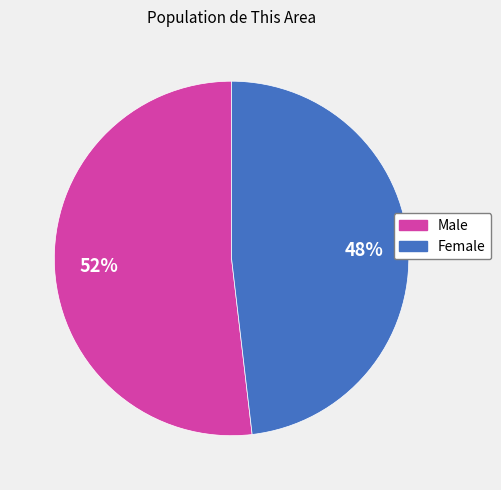

Which has a higher value, Female or Male?

Male